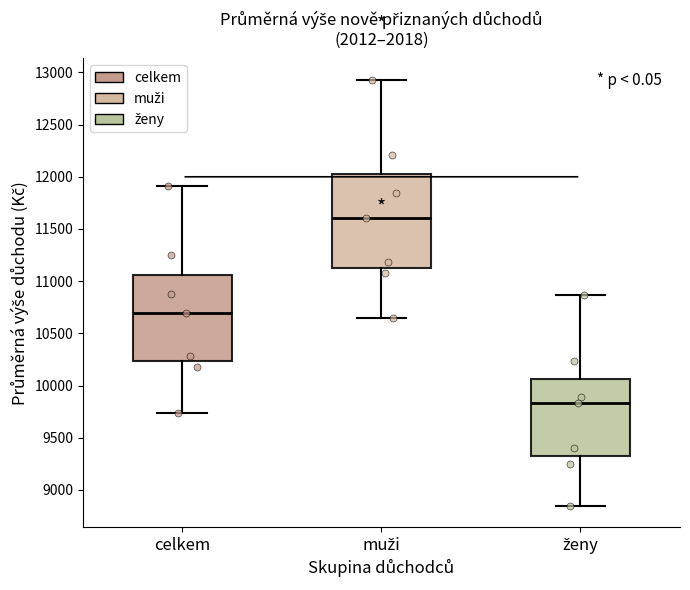

Which box is the tallest, from its lower edge to its upper edge?

muži